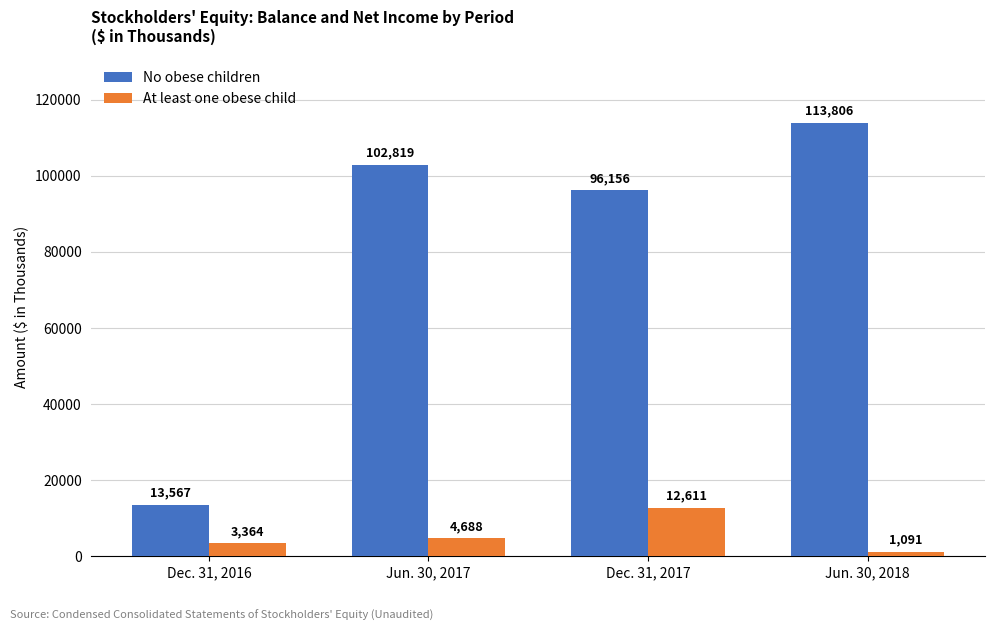

How many groups of bars are there?

4